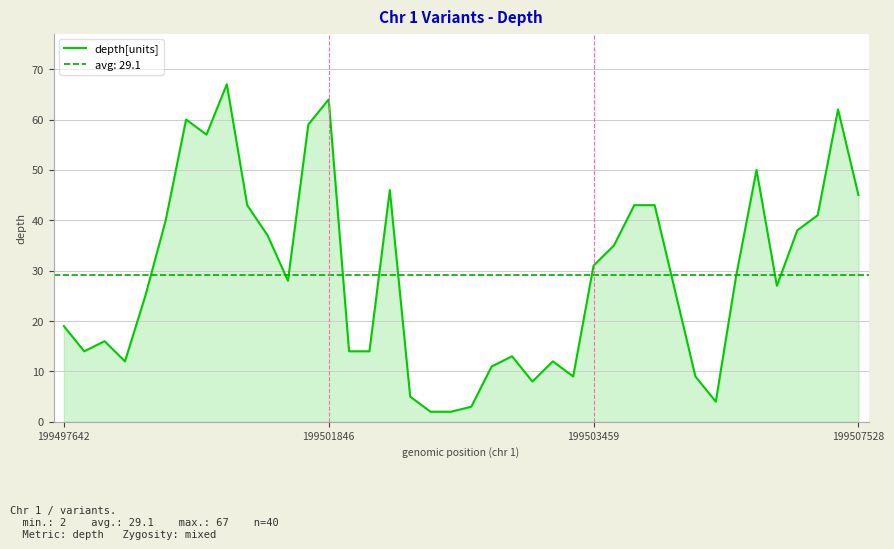

Rank the categories by value from highest to lowest.

8, 13, 38, 6, 12, 7, 34, 16, 39, 9, 28, 29, 37, 5, 36, 10, 27, 26, 33, 11, 35, 30, 4, 199497642, 199503459, 199501846, 14, 15, 22, 199507528, 24, 21, 25, 31, 23, 17, 32, 20, 18, 19